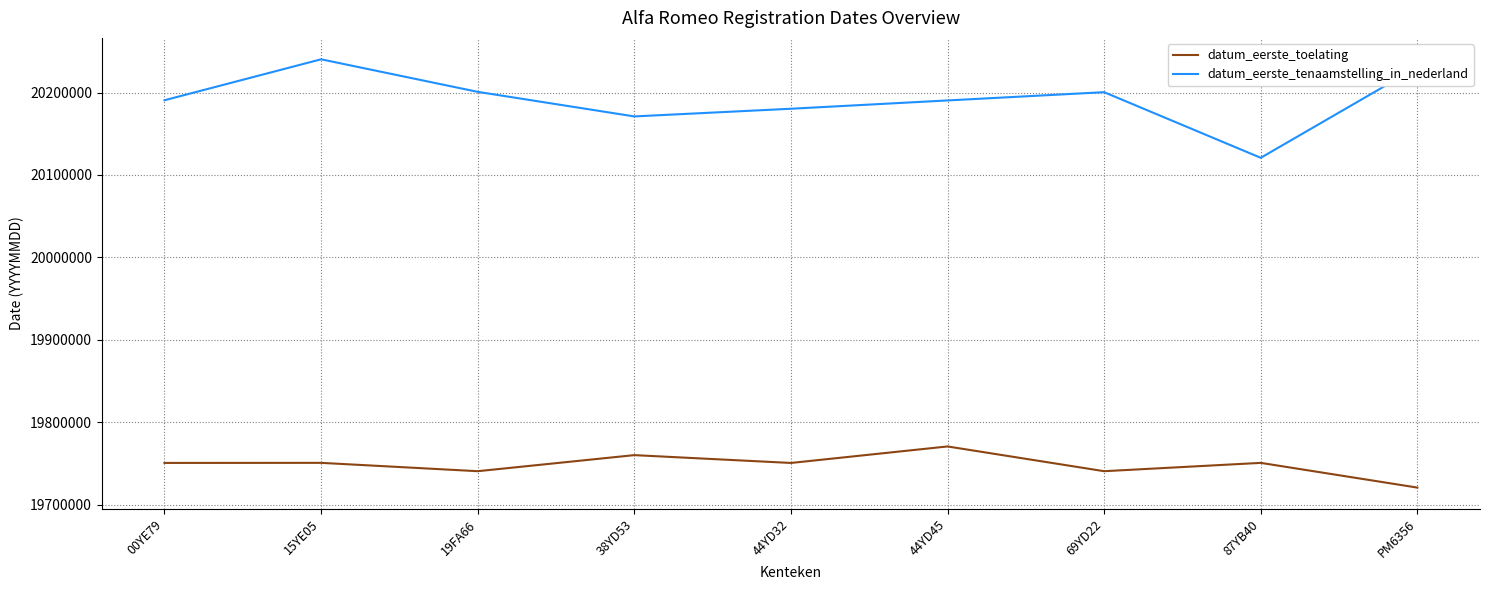

What is the greatest value displayed?

20240308